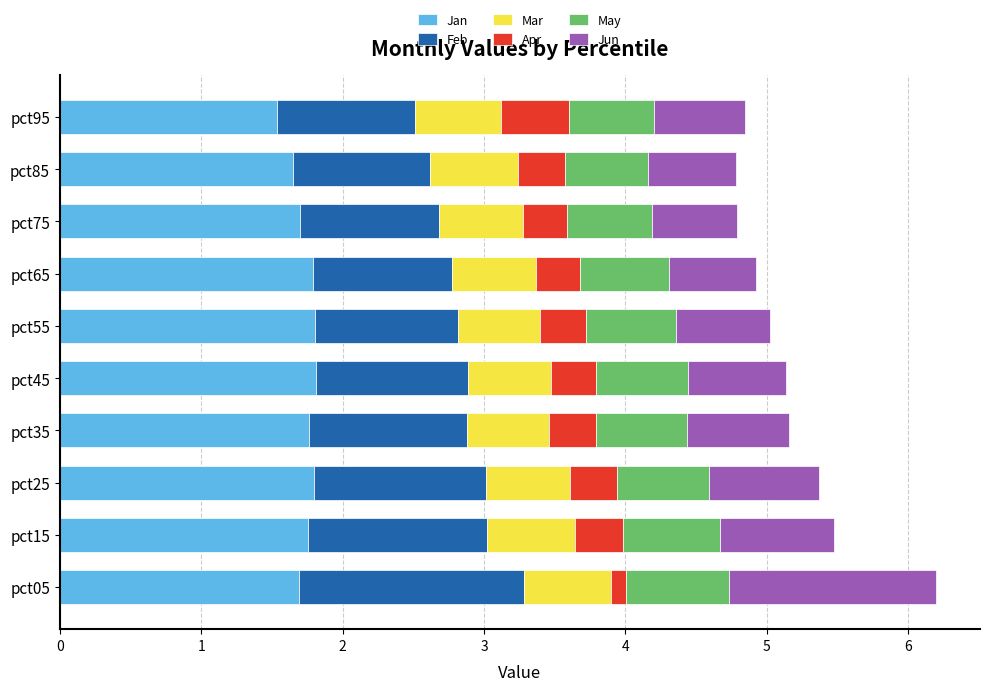

What is the maximum value for Jan?

1.8